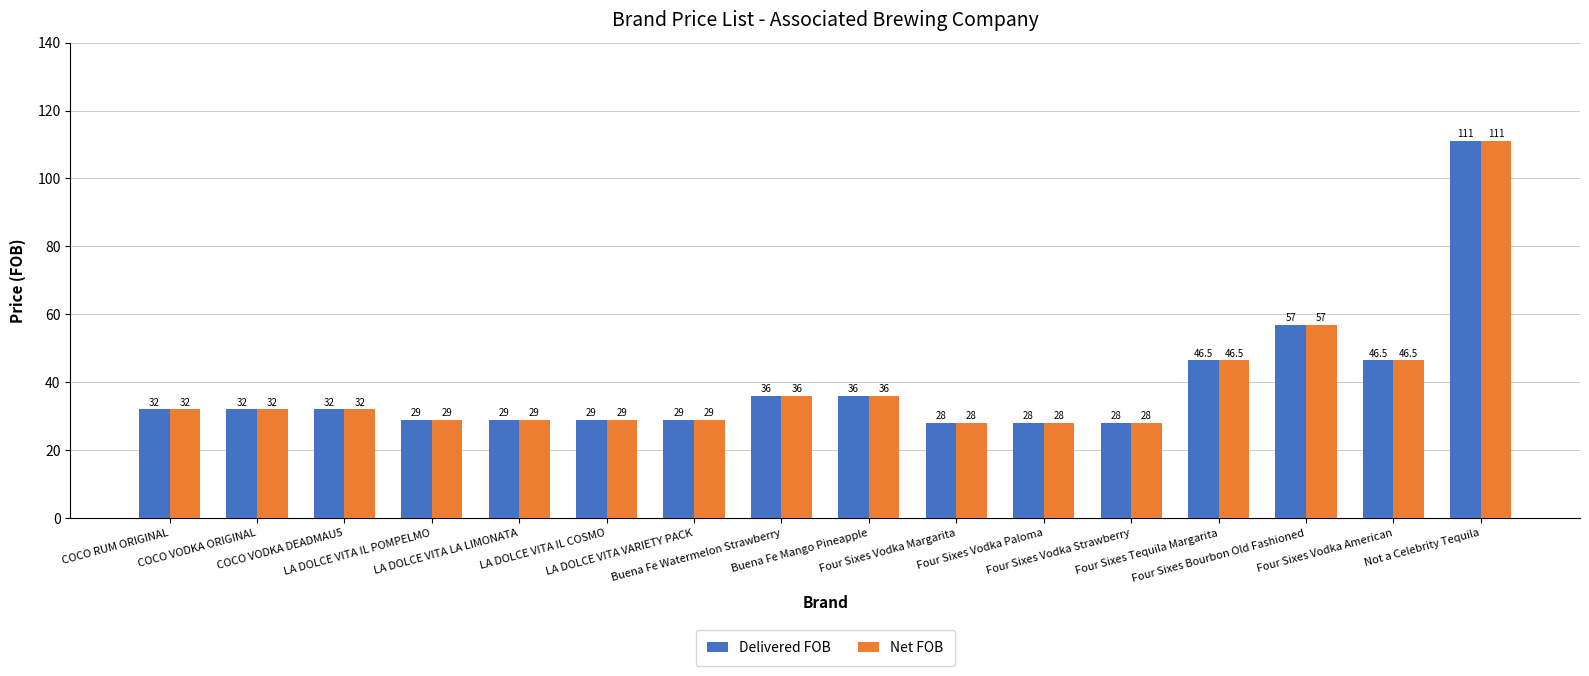

What is the difference between the maximum and minimum values in the Delivered FOB series?

83.0